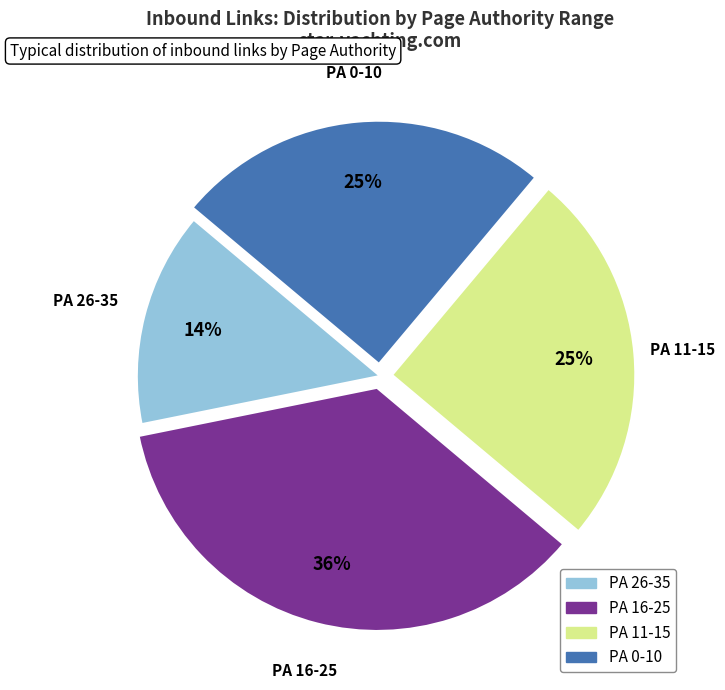

To the nearest percent, what is the average slice percentage?

25%